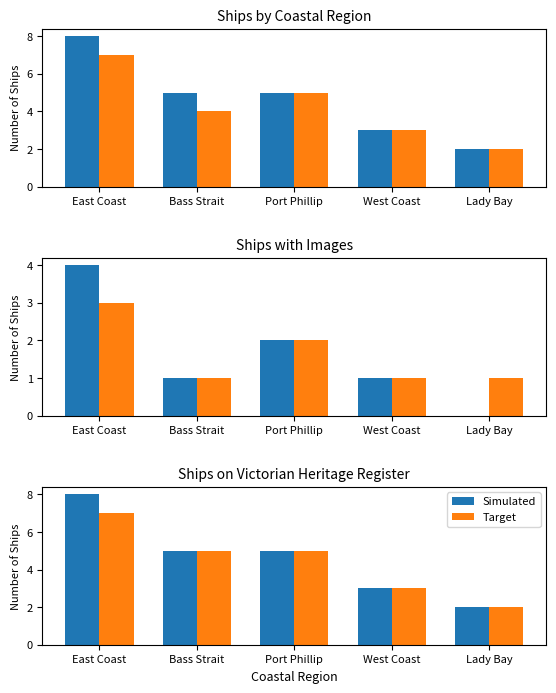

Which series has the widest spread of values?

Simulated